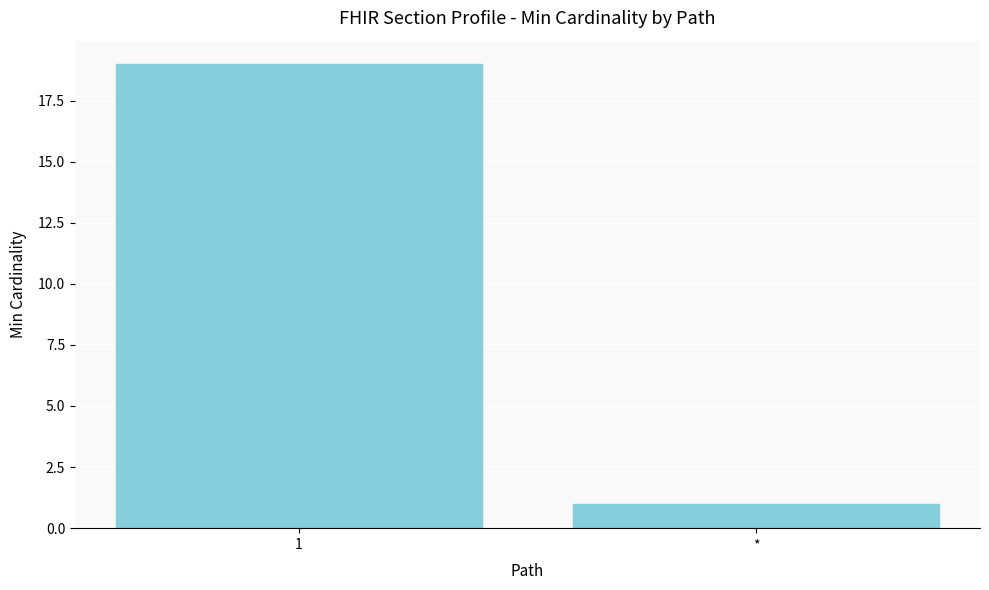

Count the number of categories in the chart.

2